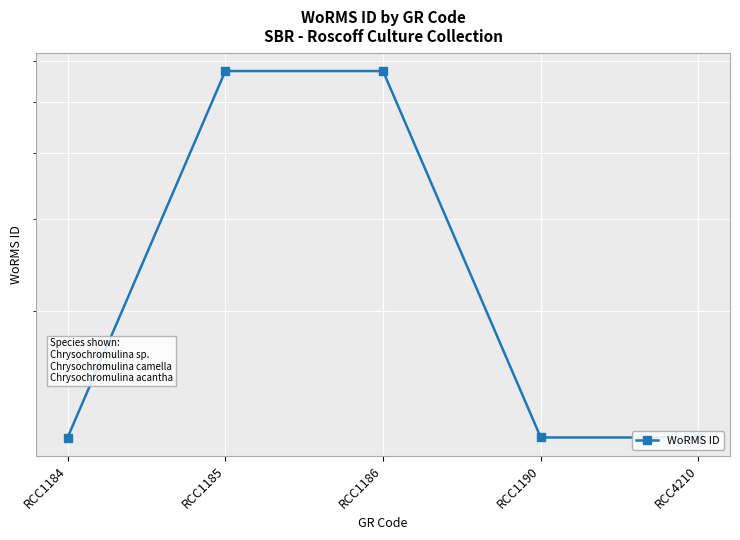

What is the ratio of the value at RCC1184 to the value at RCC4210?

1.0